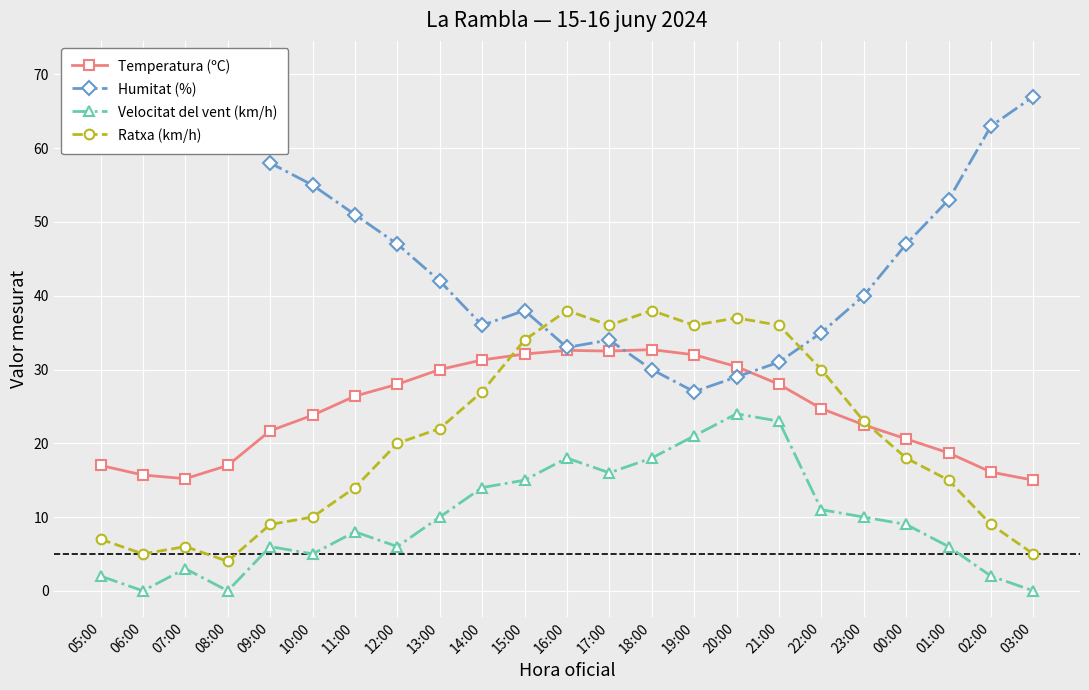

At which category does Ratxa (km/h) reach its first local peak?

07:00